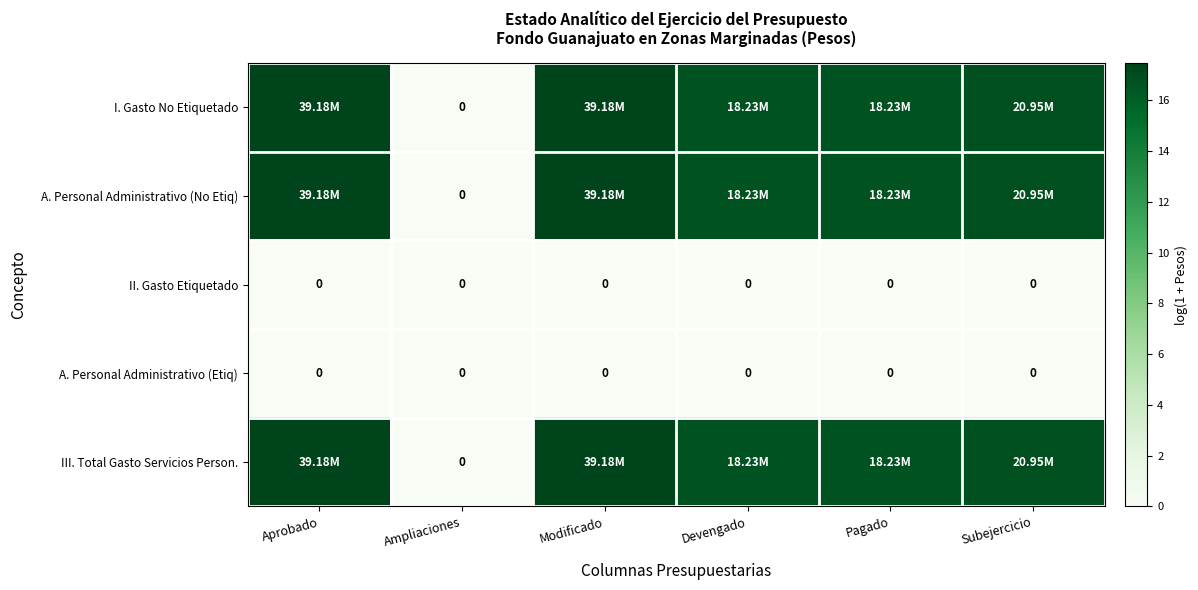

What is the total value across all series at Aprobado?

52.5